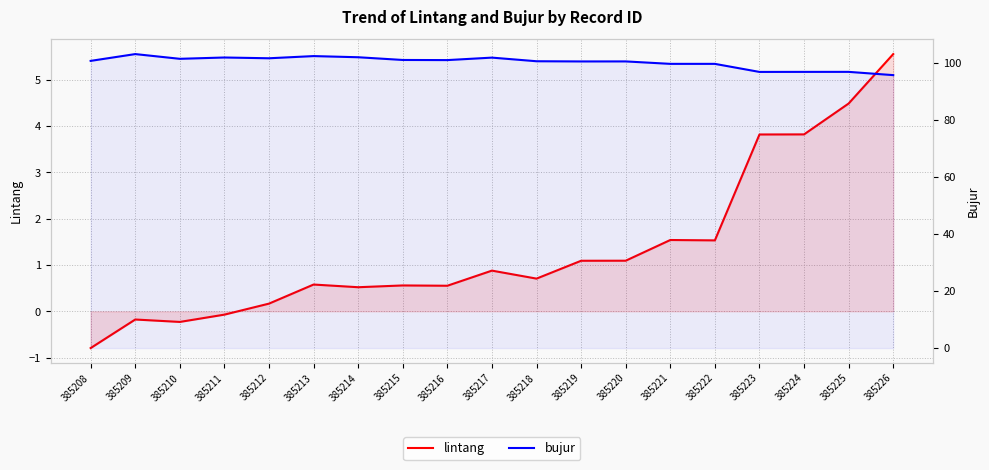

At which label does bujur reach its minimum?

385226